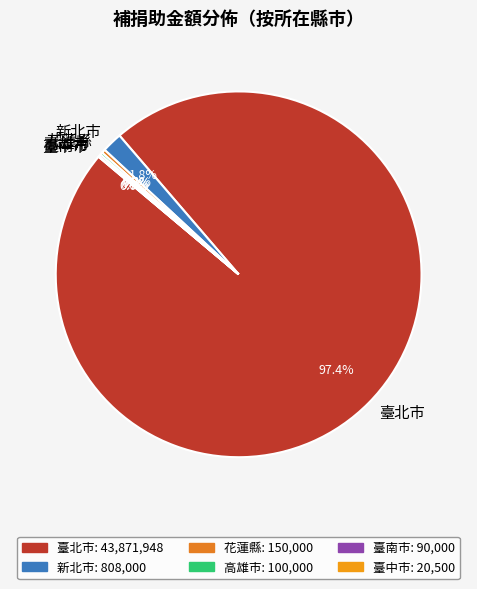

What is the largest slice in the pie chart?

臺北市